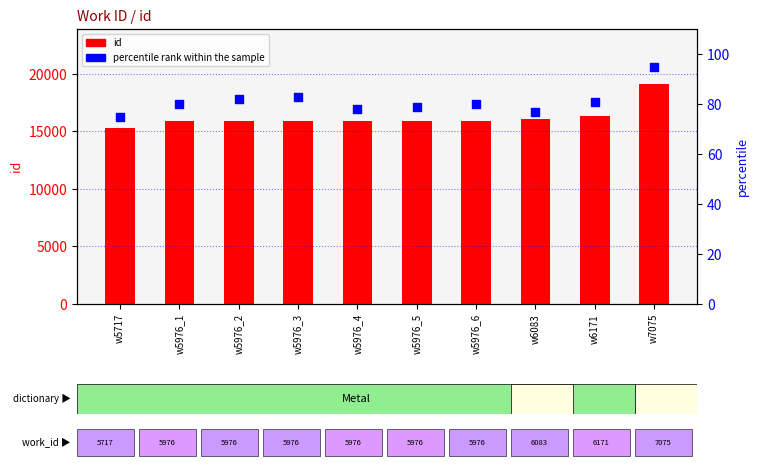

Which series has the largest total across all categories?

id (count)